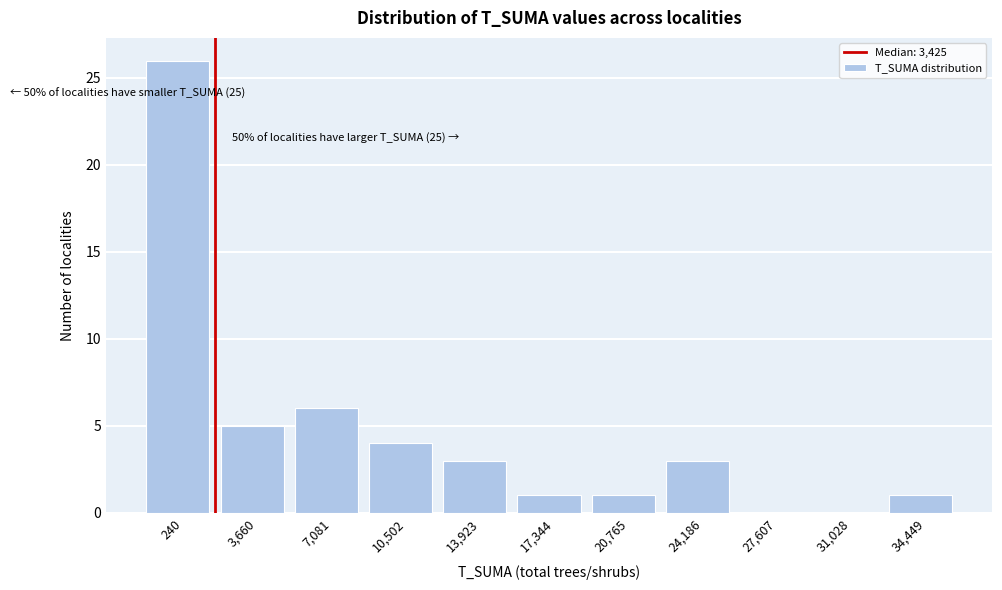

Reading right to left, what are all the values shown in this chart?

34,449=1	31,028=0	27,607=0	24,186=3	20,765=1	17,344=1	13,923=3	10,502=4	7,081=6	3,660=5	240=26